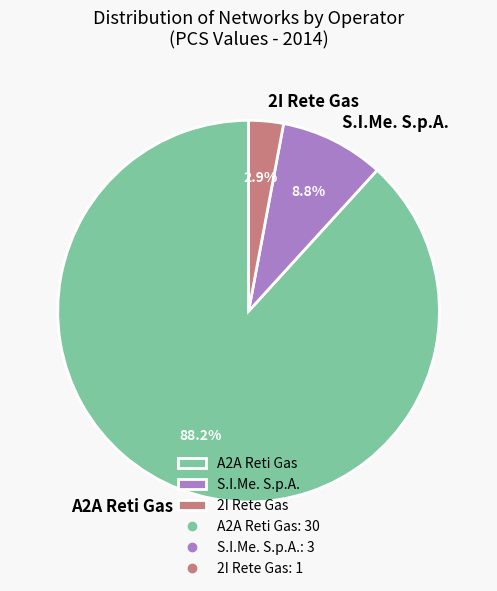

Approximately how many times larger is the value at 2I Rete Gas compared to S.I.Me. S.p.A.?

0.3